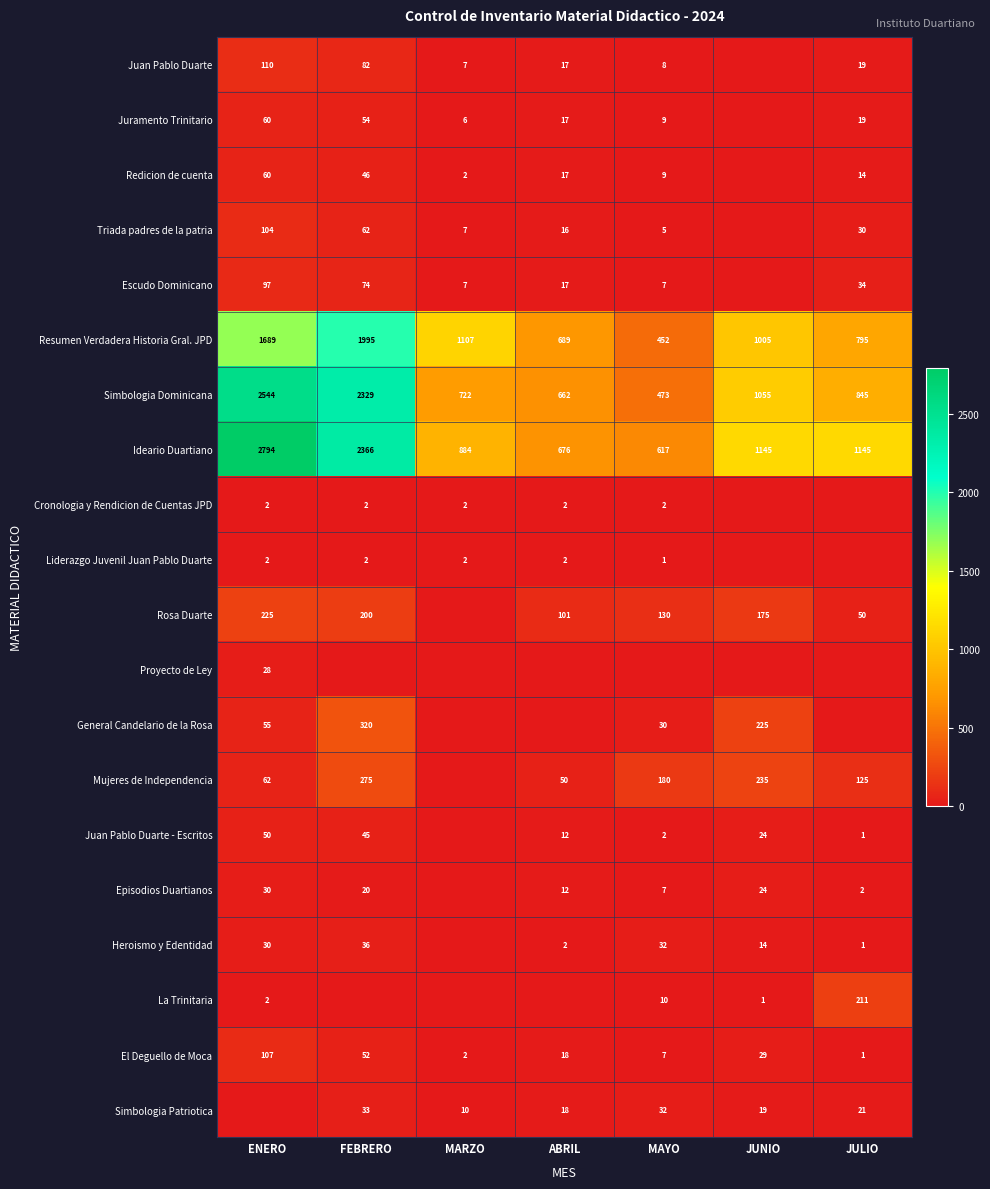

Count the Rosa Duarte values in the range 50 to 200.

5